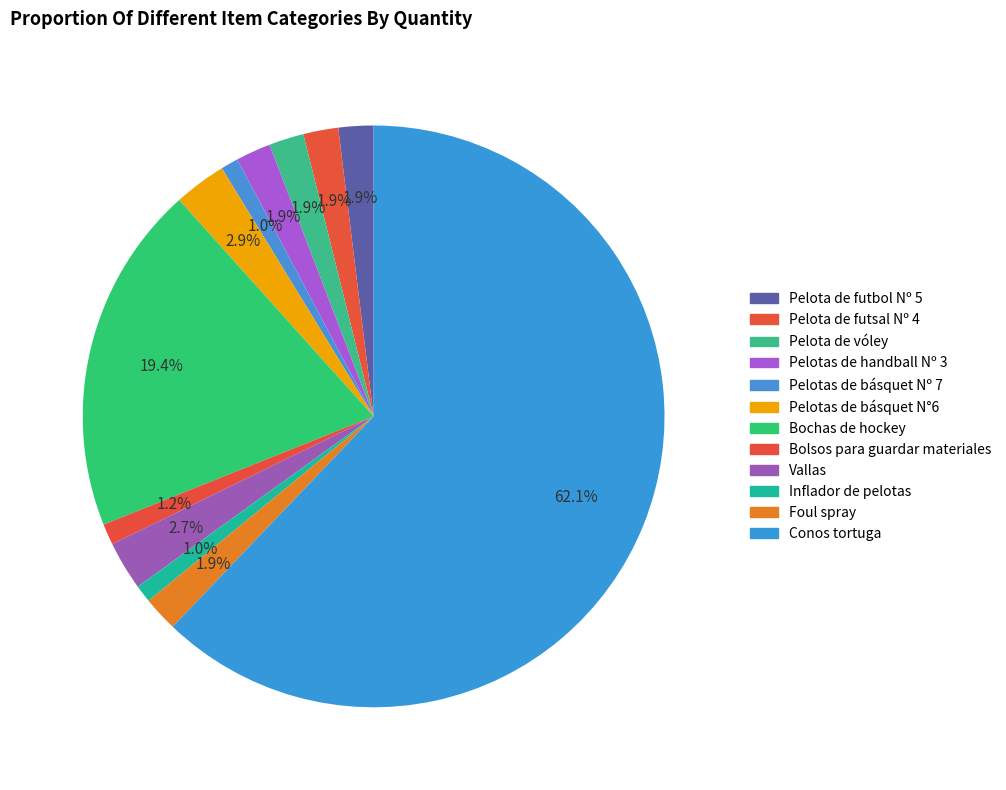

Count the number of slices in the pie.

12